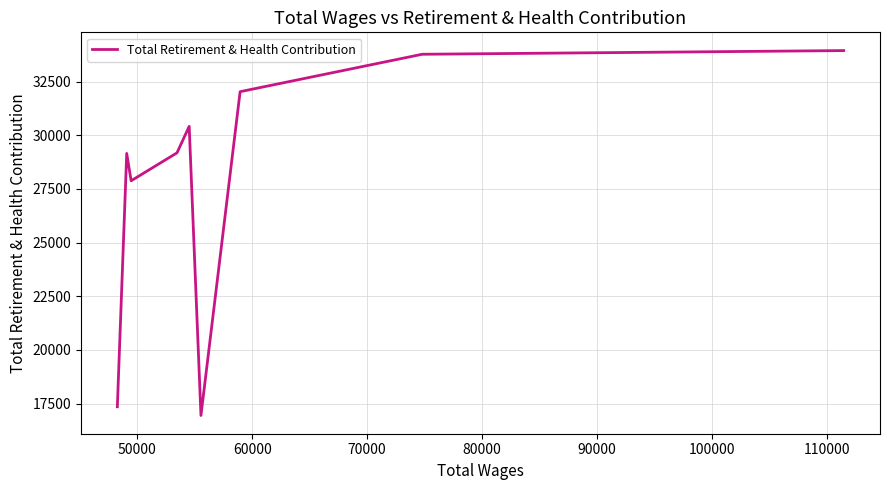

Does the chart display data point markers on the line(s)?

No